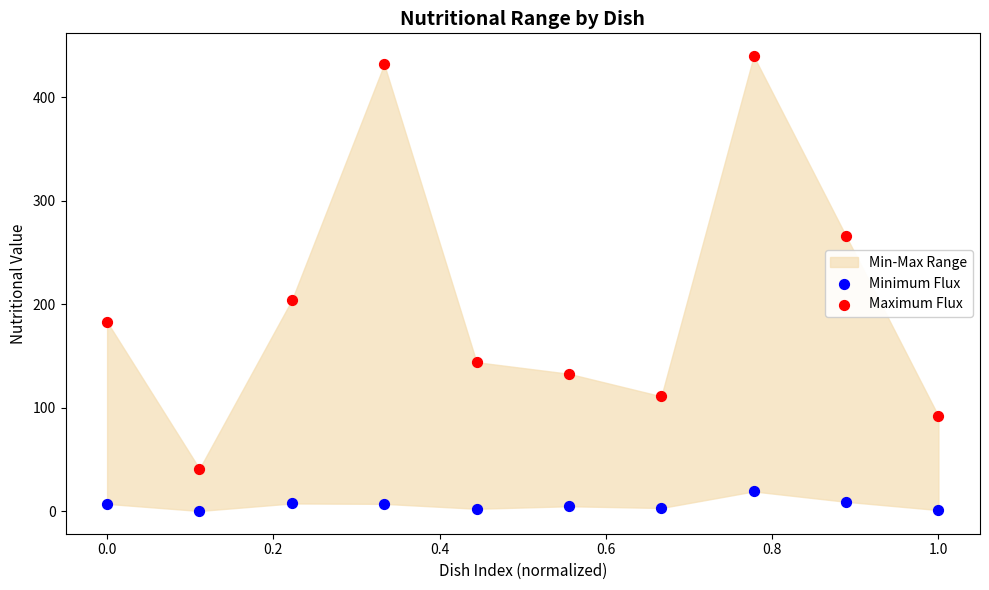

Which series has the largest Y range (max minus min)?

Maximum Flux